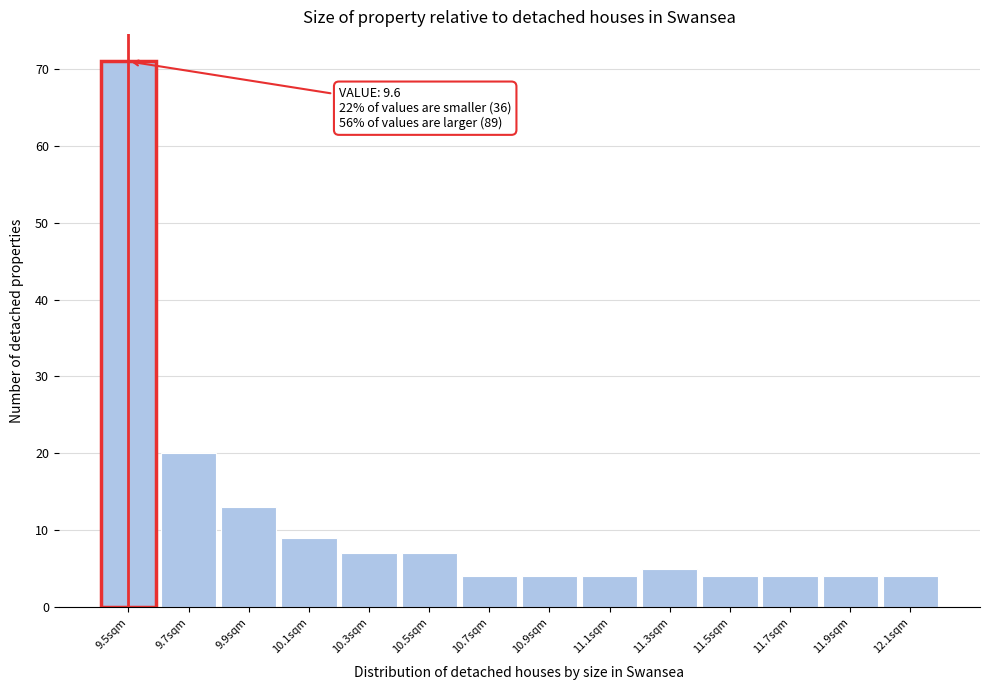

Reading left to right, transcribe all the data shown in this chart.

9.5sqm=71	9.7sqm=20	9.9sqm=13	10.1sqm=9	10.3sqm=7	10.5sqm=7	10.7sqm=4	10.9sqm=4	11.1sqm=4	11.3sqm=5	11.5sqm=4	11.7sqm=4	11.9sqm=4	12.1sqm=4